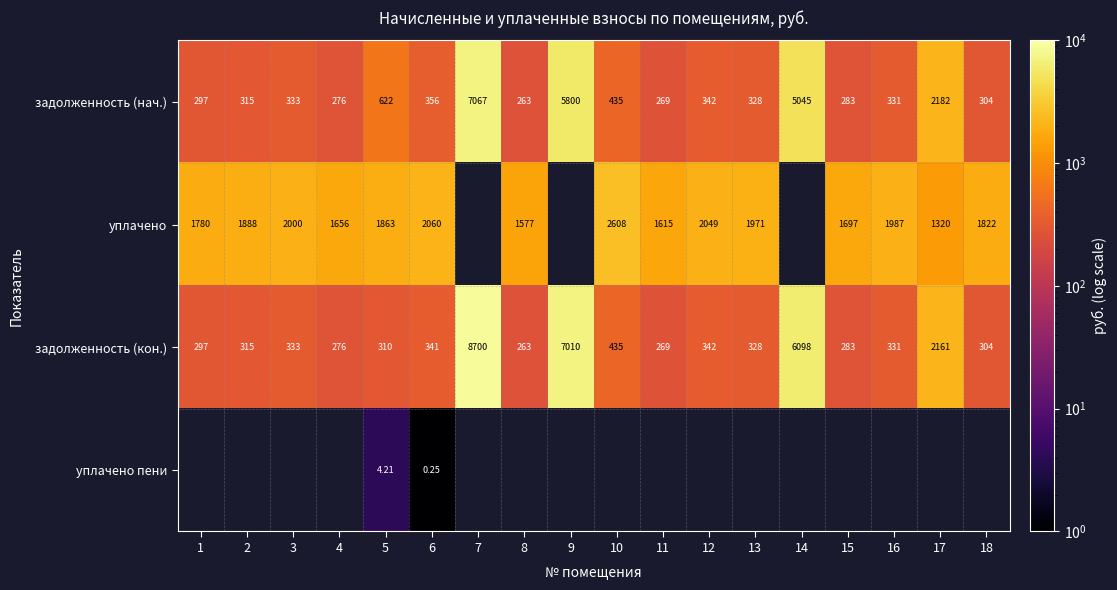

Which category has the highest value across all series?

7